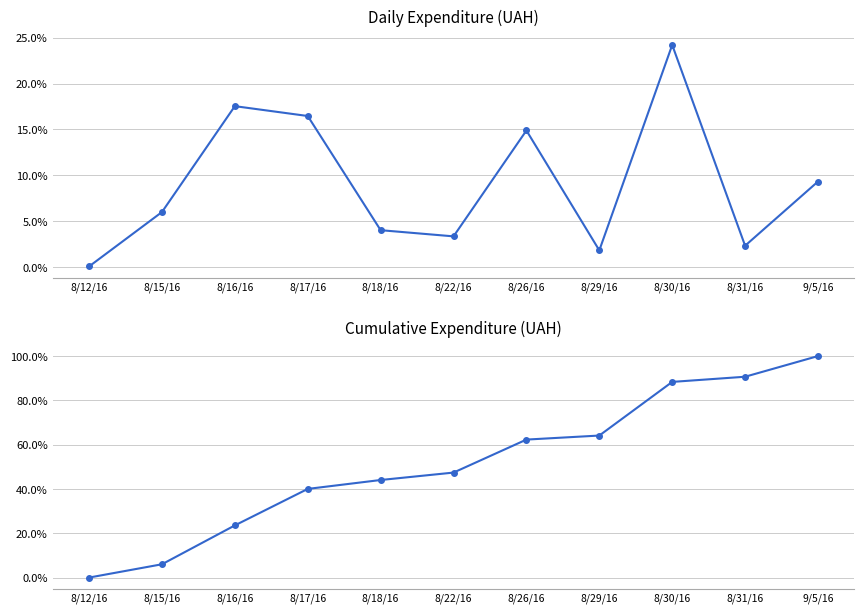

What is the sum of all values?

566.8